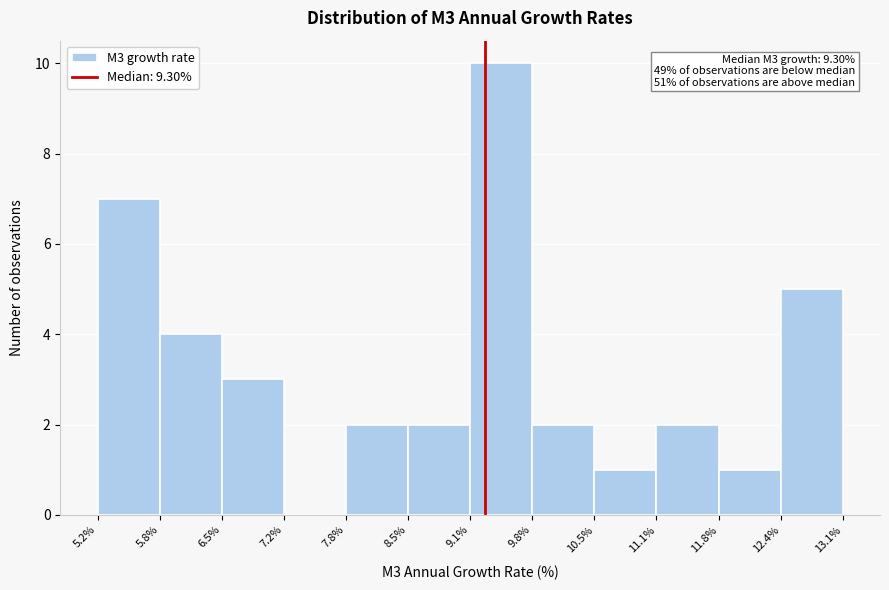

Which range on the x-axis has the tallest bar?

9.1% to 9.8%